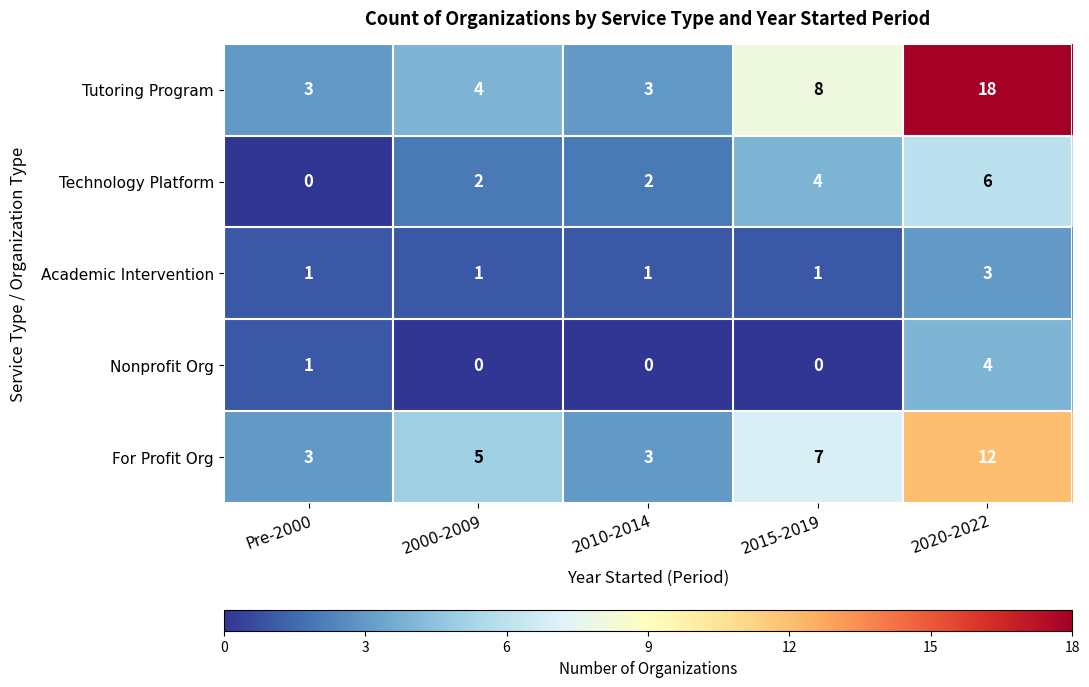

Reading left to right, extract all data points from this chart.

Tutoring Program: 3	4	3	8	18
Technology Platform: 0	2	2	4	6
Academic Intervention: 1	1	1	1	3
Nonprofit Org: 1	0	0	0	4
For Profit Org: 3	5	3	7	12